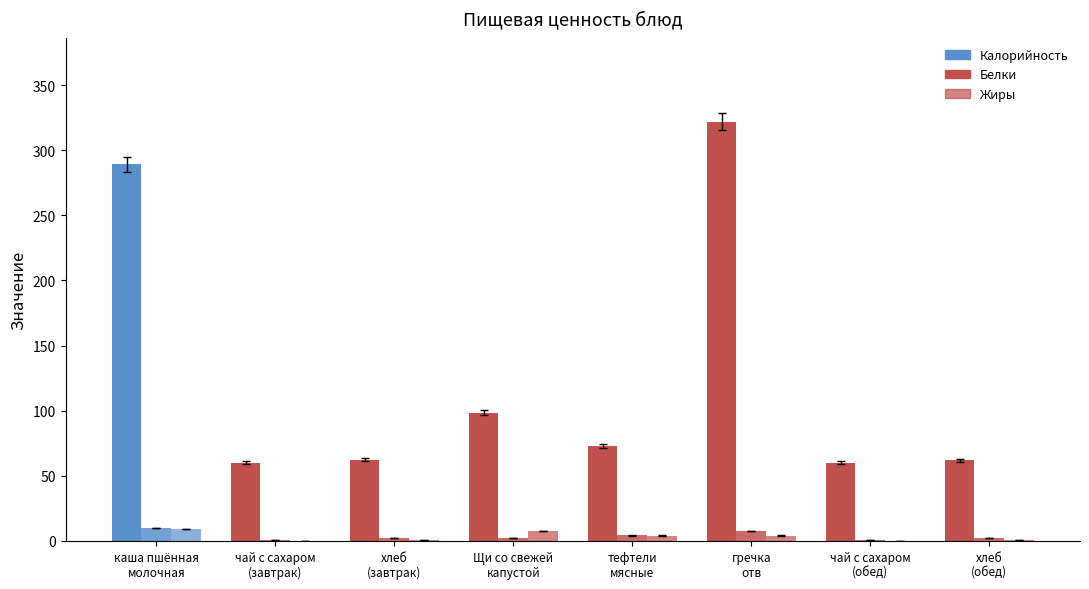

What is the maximum value for Калорийность?

321.9